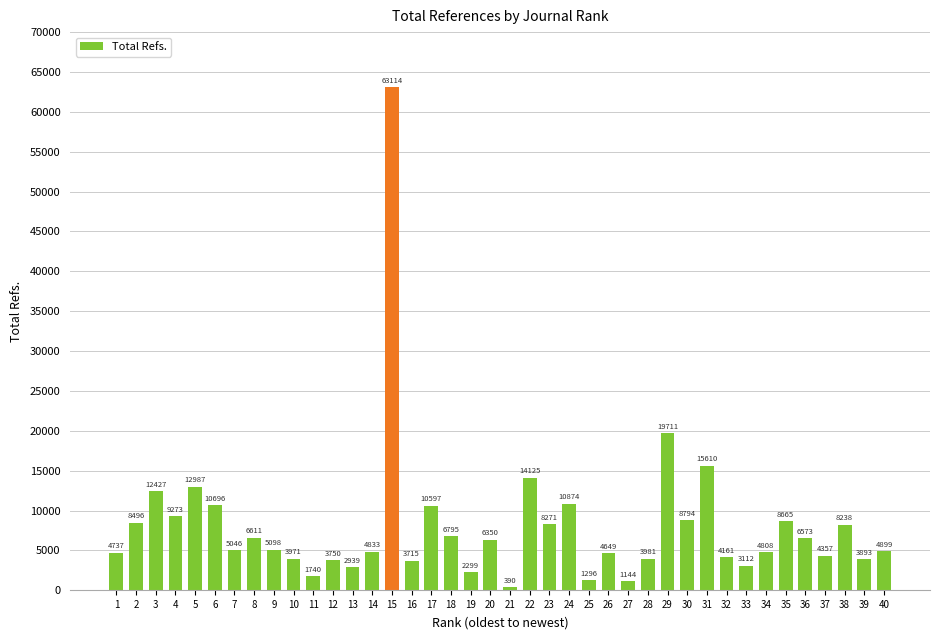

What is the sum of all values?

323025